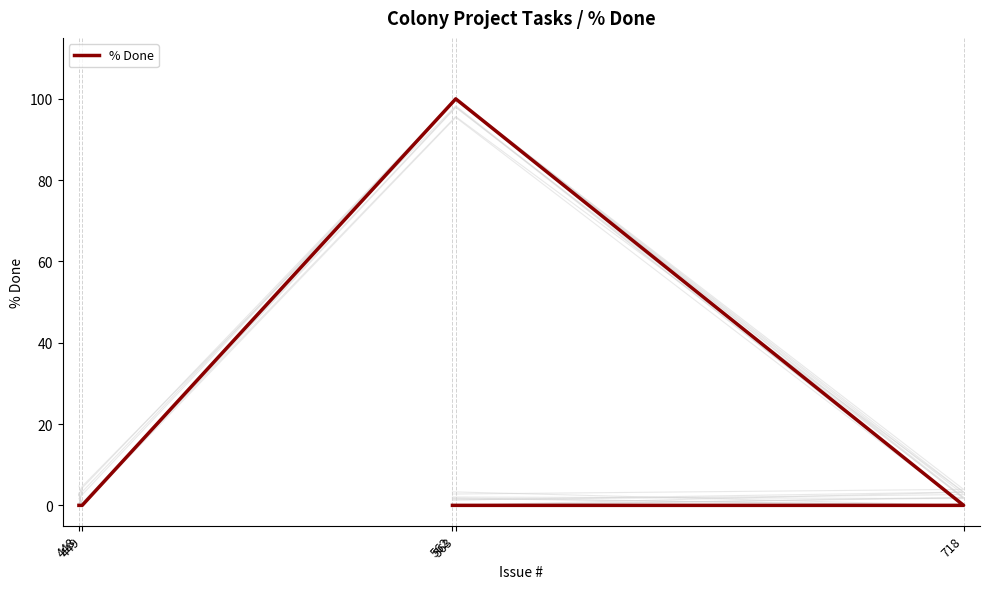

What is the label of the 1st point from the left?

448